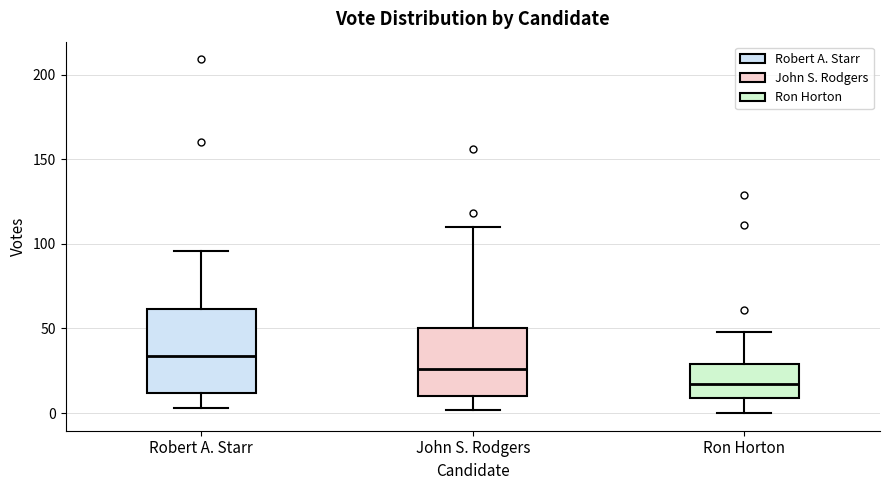

Which box is the tallest, from its lower edge to its upper edge?

Robert A. Starr